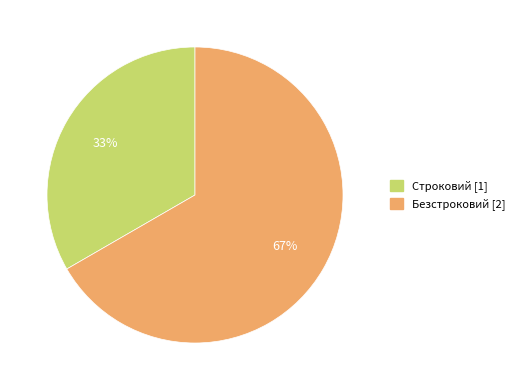

Do Строковий and Безстроковий together represent more than half of the pie?

Yes